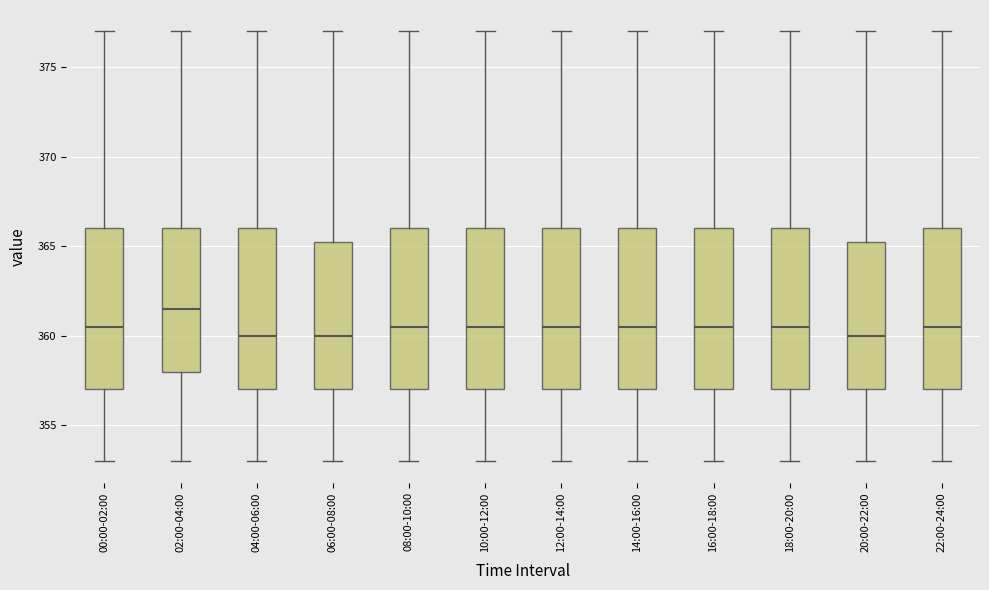

Reading left to right, read every box against the y-axis: the position of its median line, the range the box covers, and the ends of its whiskers. The values are not printed on the chart, so give them approximately, as read against the axis.

00:00-02:00: median 360.5, box 357.0 to 366.0, whiskers 353.0 to 377.0
02:00-04:00: median 361.5, box 358.0 to 366.0, whiskers 353.0 to 377.0
04:00-06:00: median 360.0, box 357.0 to 366.0, whiskers 353.0 to 377.0
06:00-08:00: median 360.0, box 357.0 to 365.5, whiskers 353.0 to 377.0
08:00-10:00: median 360.5, box 357.0 to 366.0, whiskers 353.0 to 377.0
10:00-12:00: median 360.5, box 357.0 to 366.0, whiskers 353.0 to 377.0
12:00-14:00: median 360.5, box 357.0 to 366.0, whiskers 353.0 to 377.0
14:00-16:00: median 360.5, box 357.0 to 366.0, whiskers 353.0 to 377.0
16:00-18:00: median 360.5, box 357.0 to 366.0, whiskers 353.0 to 377.0
18:00-20:00: median 360.5, box 357.0 to 366.0, whiskers 353.0 to 377.0
20:00-22:00: median 360.0, box 357.0 to 365.5, whiskers 353.0 to 377.0
22:00-24:00: median 360.5, box 357.0 to 366.0, whiskers 353.0 to 377.0